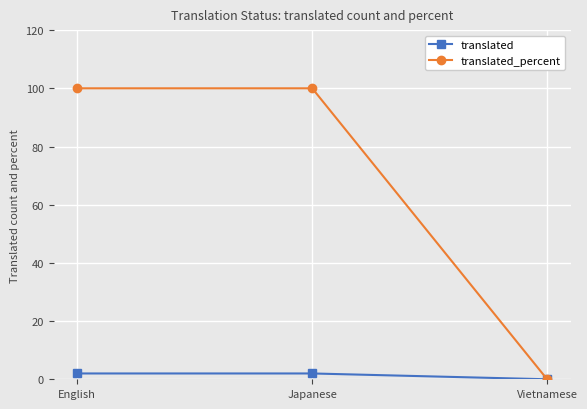

Reading left to right, extract all data points from this chart.

translated: 2	2	0
translated_percent: 100	100	0